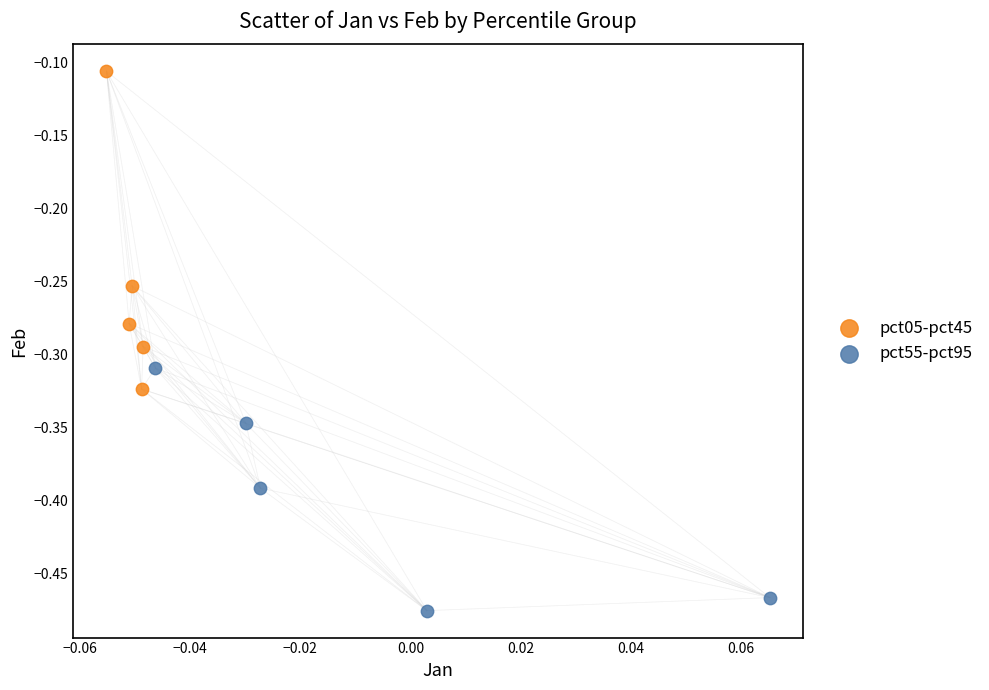

What are all the series names shown in the legend?

pct05-pct45, pct55-pct95